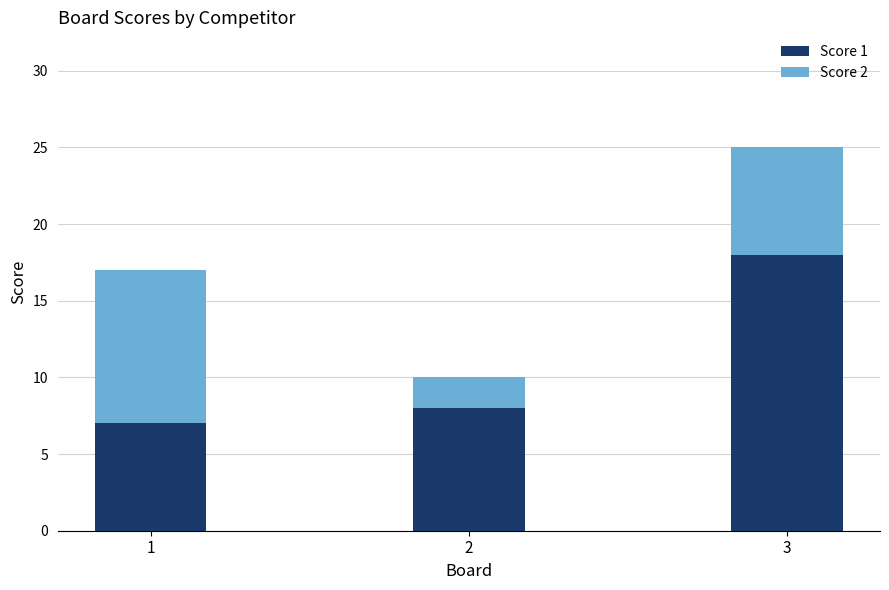

At which category is the sum across all series the highest?

3